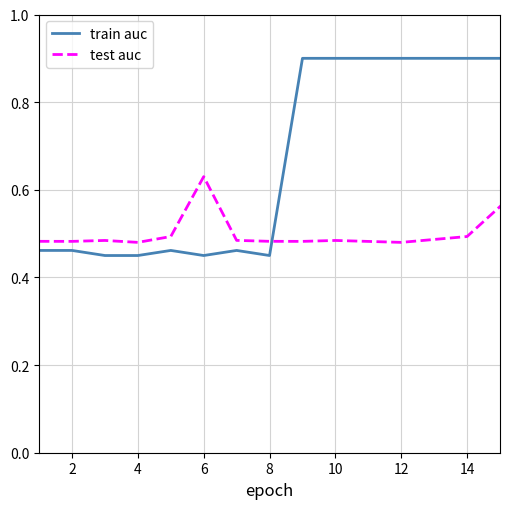

Which series has the largest range (max minus min)?

train auc